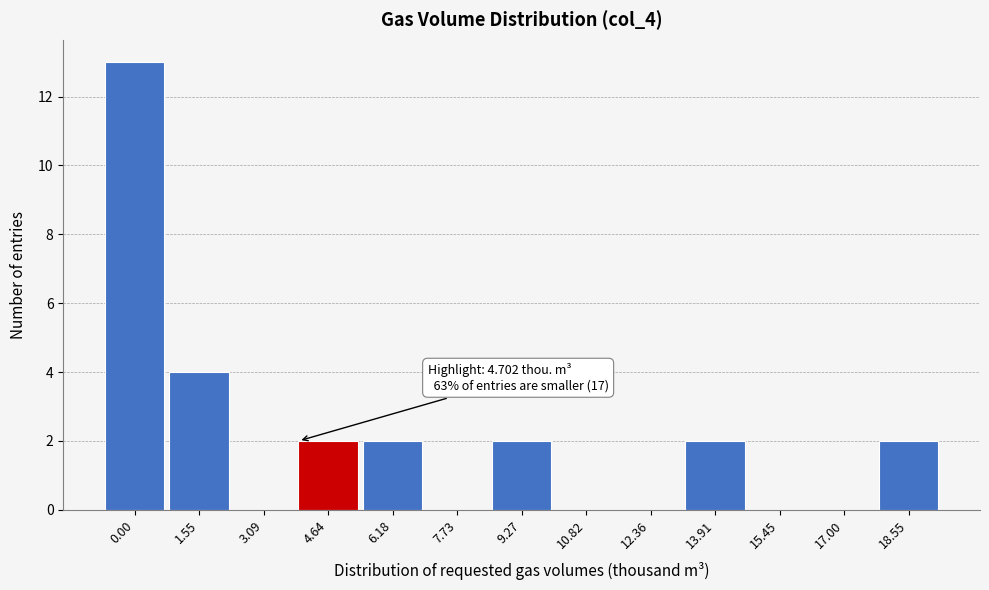

Reading left to right, list all the values displayed in this chart.

0.00=13	1.55=4	3.09=0	4.64=2	6.18=2	7.73=0	9.27=2	10.82=0	12.36=0	13.91=2	15.45=0	17.00=0	18.55=2